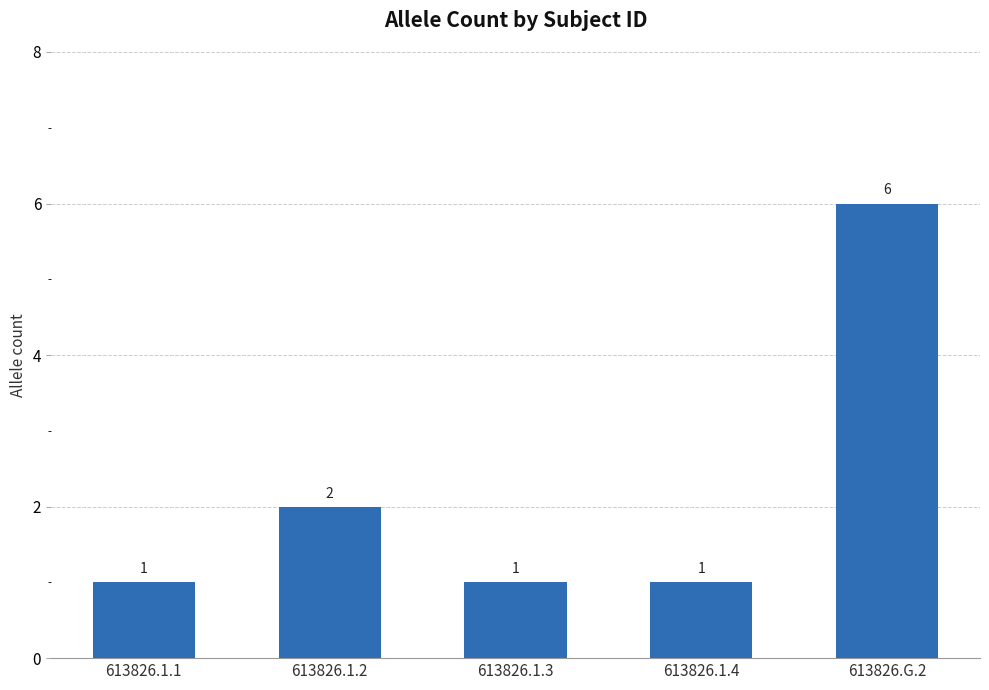

True or false: the data shows 0 at 613826.1.1.

False